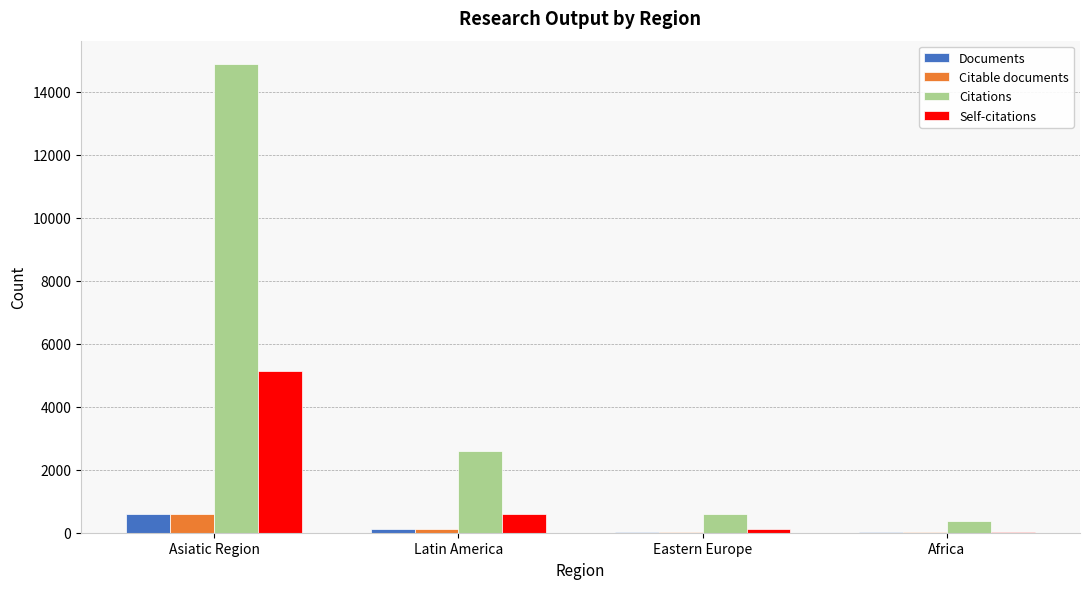

At which category is the sum across all series the highest?

Asiatic Region